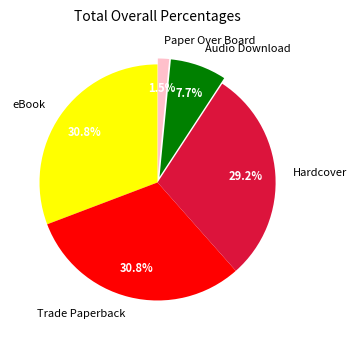

Which slice is the smallest?

Paper Over Board